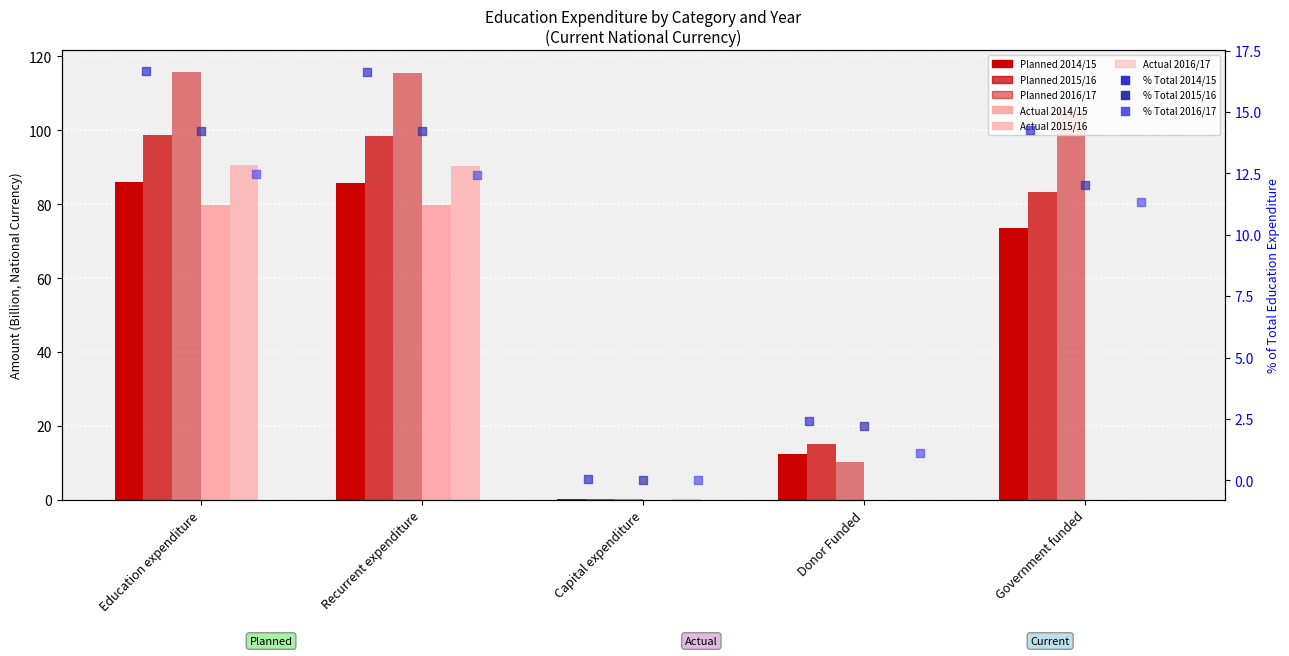

Which series contains the highest Y value?

Planned 2016/17